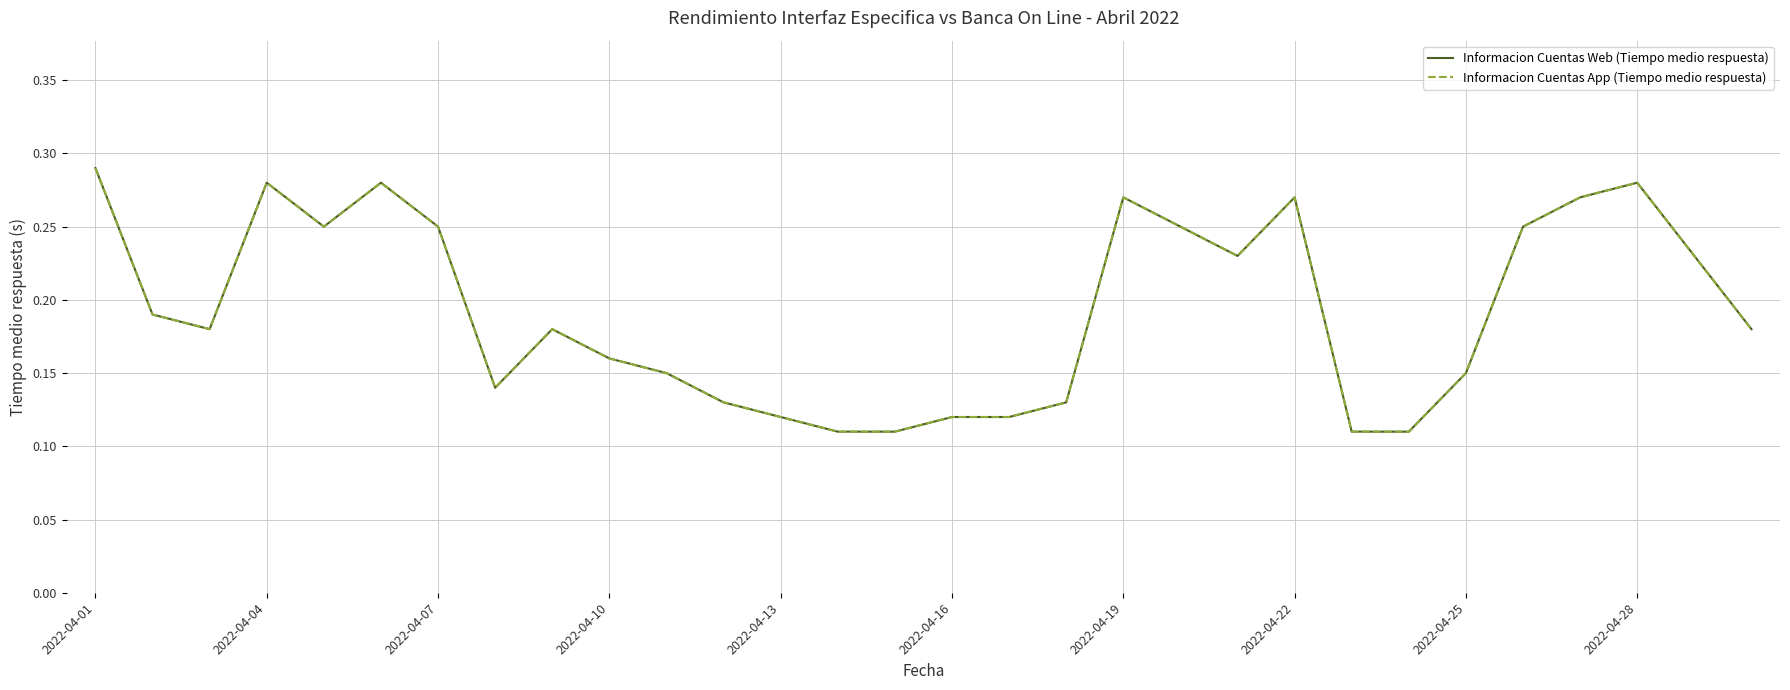

Does the chart display data point markers on the line(s)?

No